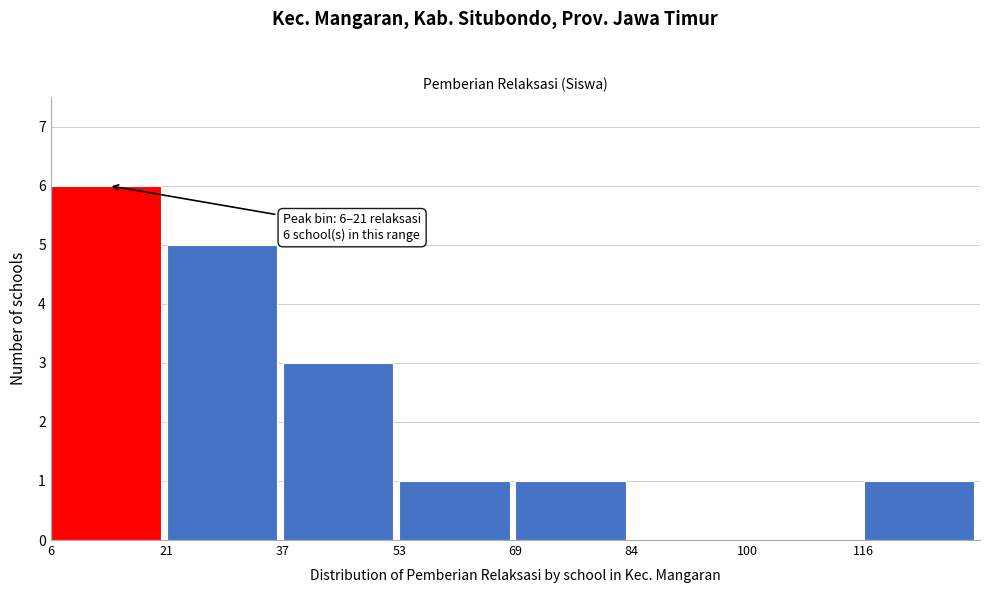

Which range on the x-axis has the tallest bar?

6 to 22